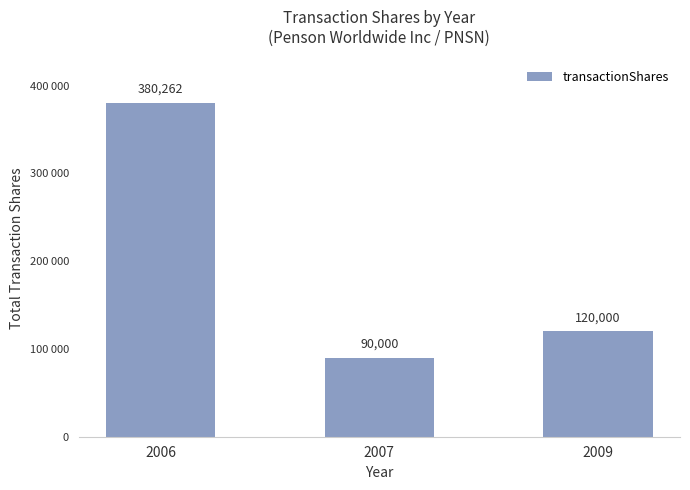

Are the bars horizontal?

No